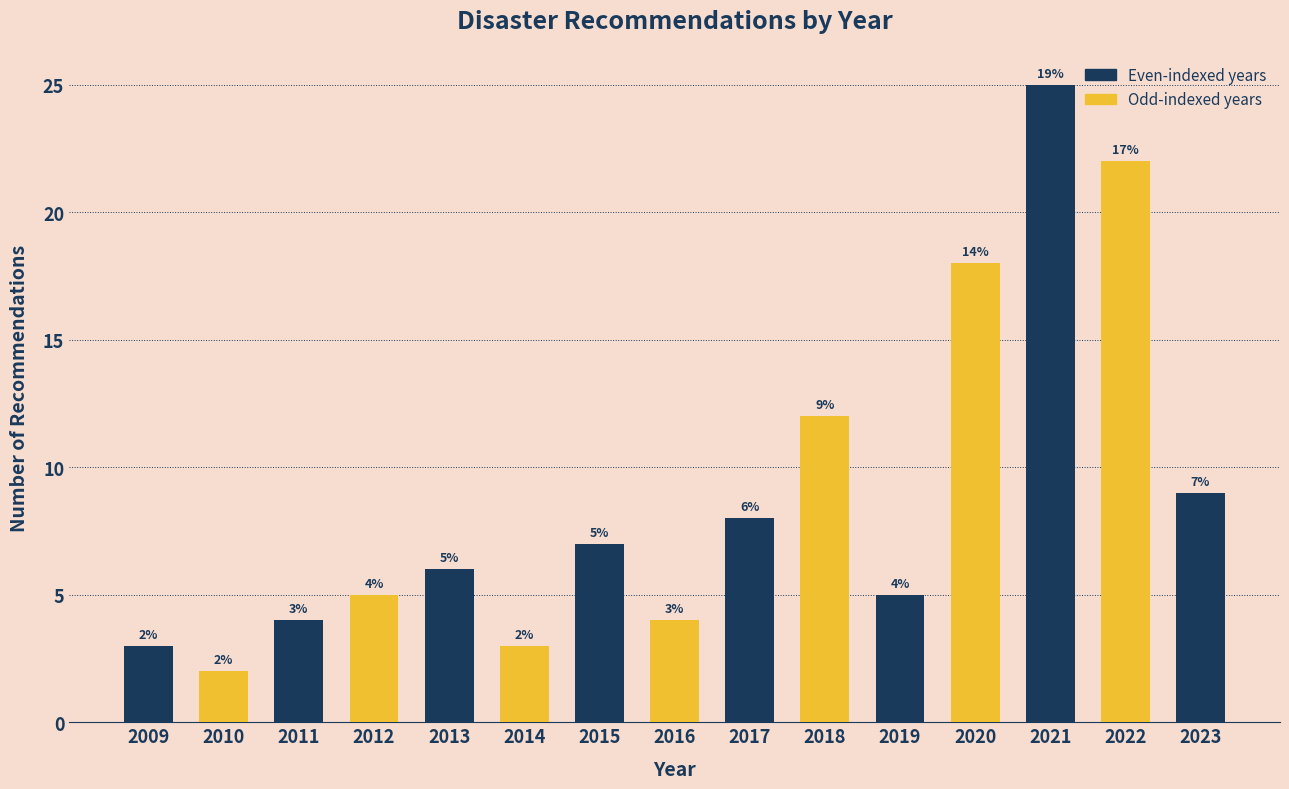

Reading right to left, list all the values displayed in this chart.

9	22	25	18	5	12	8	4	7	3	6	5	4	2	3